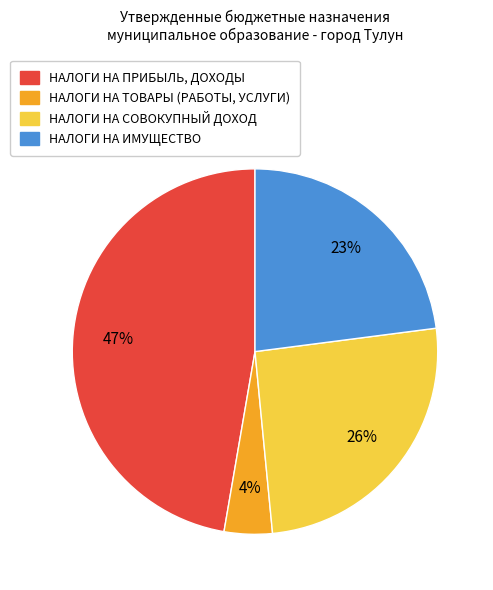

What is the ratio of the value at НАЛОГИ НА ТОВАРЫ (РАБОТЫ, УСЛУГИ) to the value at НАЛОГИ НА ПРИБЫЛЬ, ДОХОДЫ?

0.1